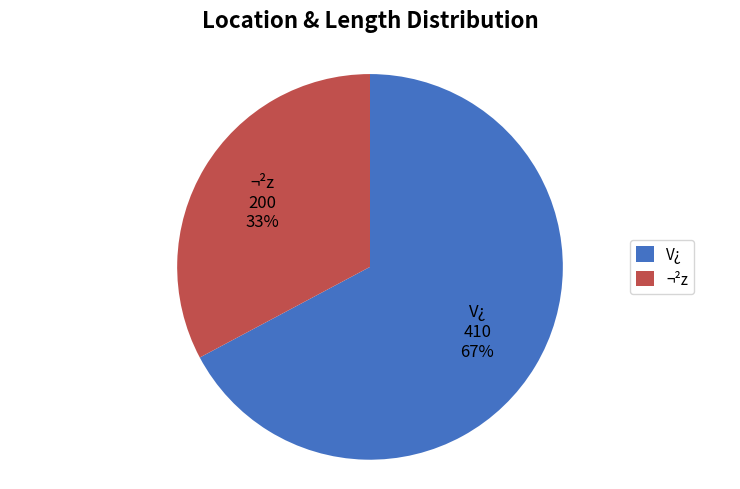

How many segments does this pie chart have?

2